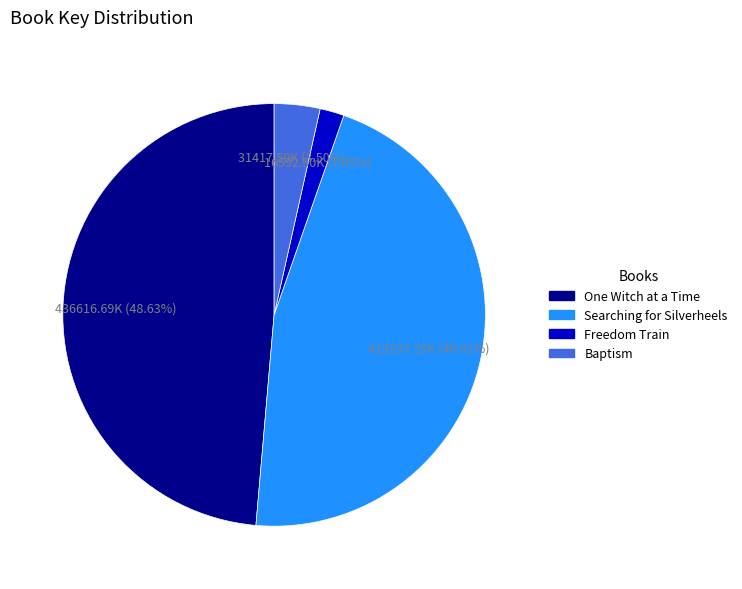

How many slices are in this pie chart?

4